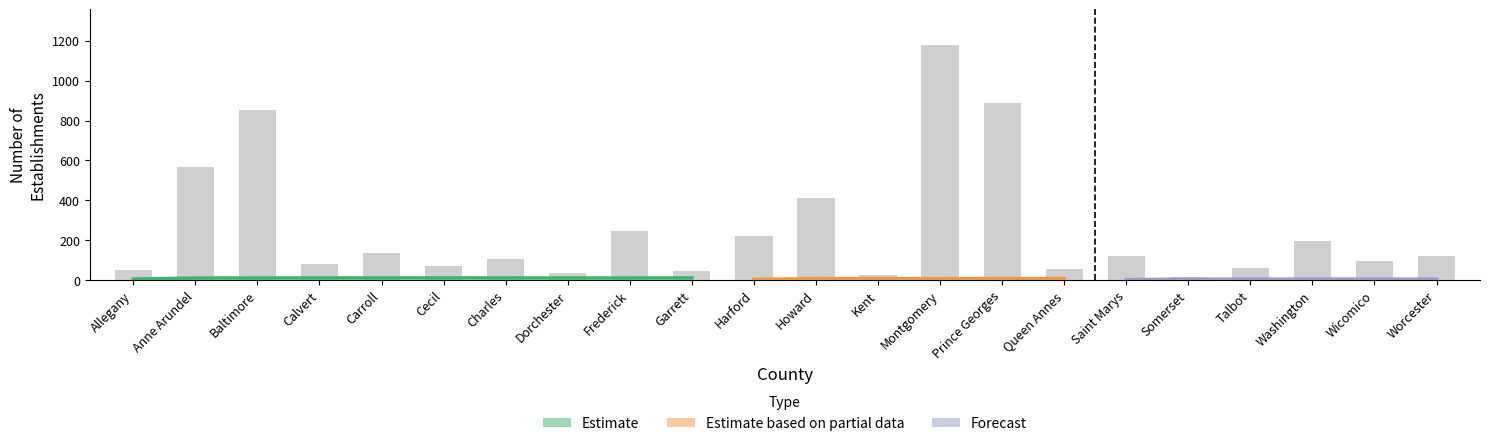

How many values in the establishments series exceed 120?

9